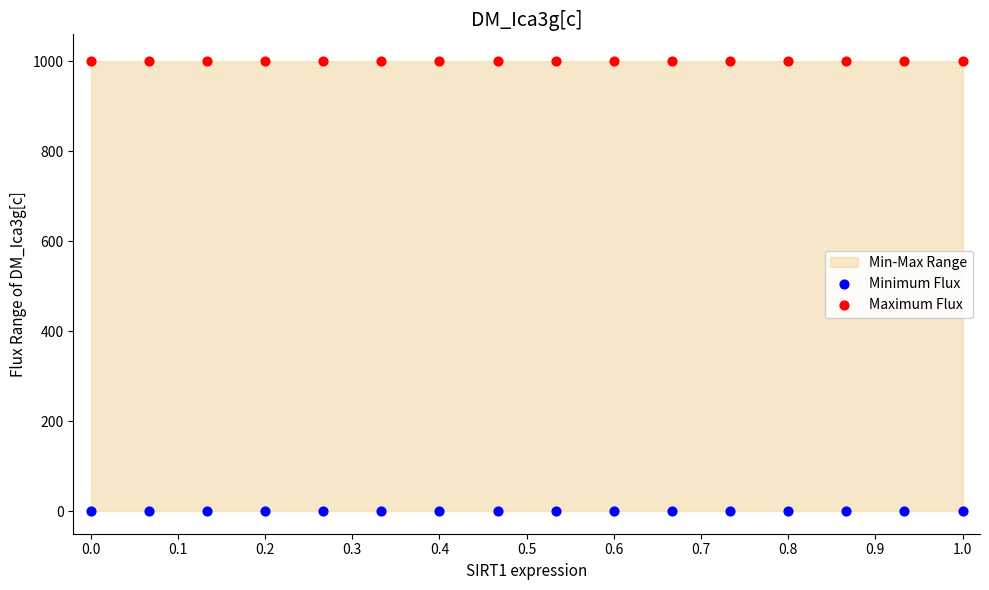

Which series reaches the minimum Y coordinate?

Minimum Flux